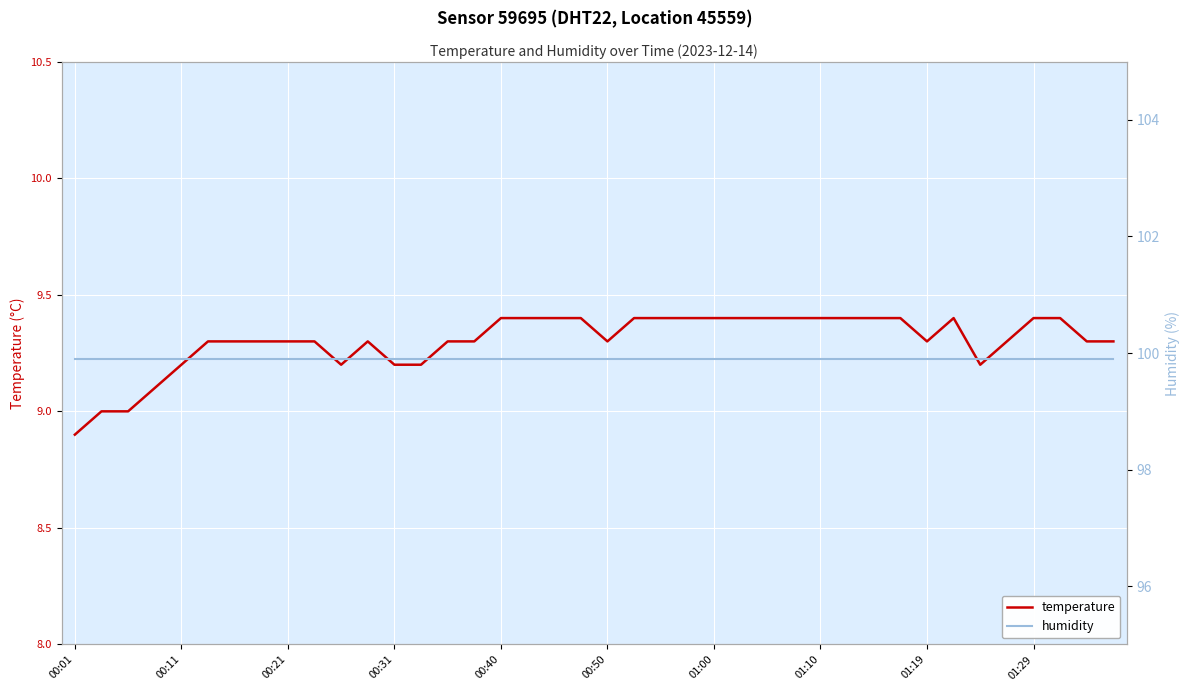

What is the difference between the maximum and second lowest values in the temperature series?

0.4